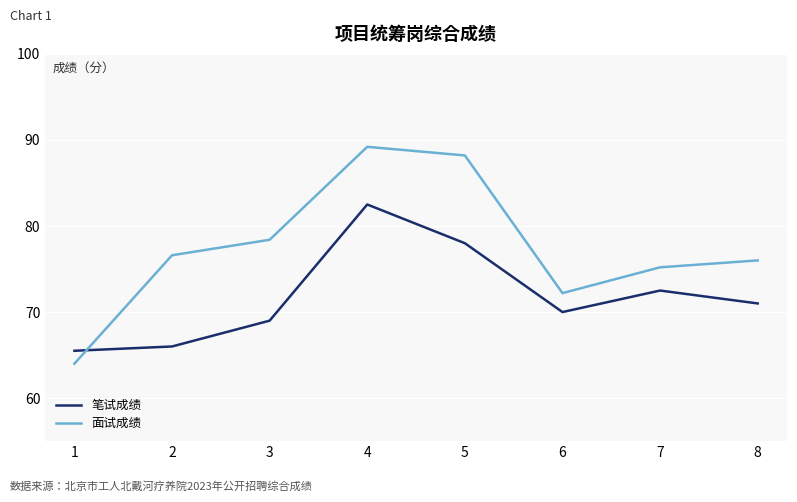

At how many categories does at least one series exceed 69?

7